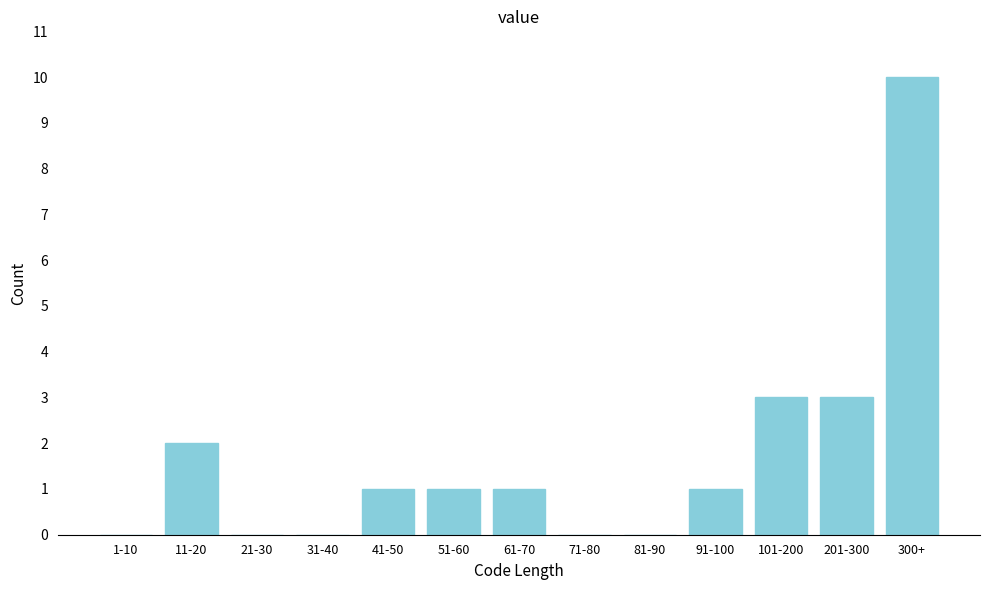

Reading left to right, transcribe all the data shown in this chart.

1-10=0	11-20=2	21-30=0	31-40=0	41-50=1	51-60=1	61-70=1	71-80=0	81-90=0	91-100=1	101-200=3	201-300=3	300+=10